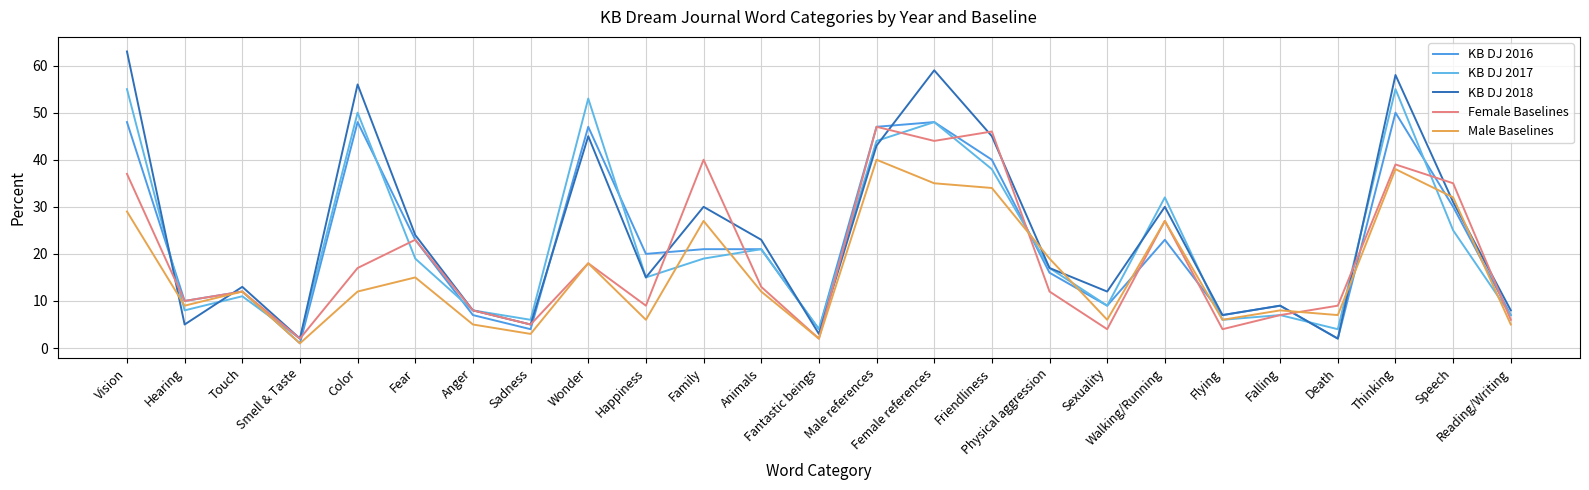

What is the sum of the KB DJ 2018 values at Touch and Happiness?

28